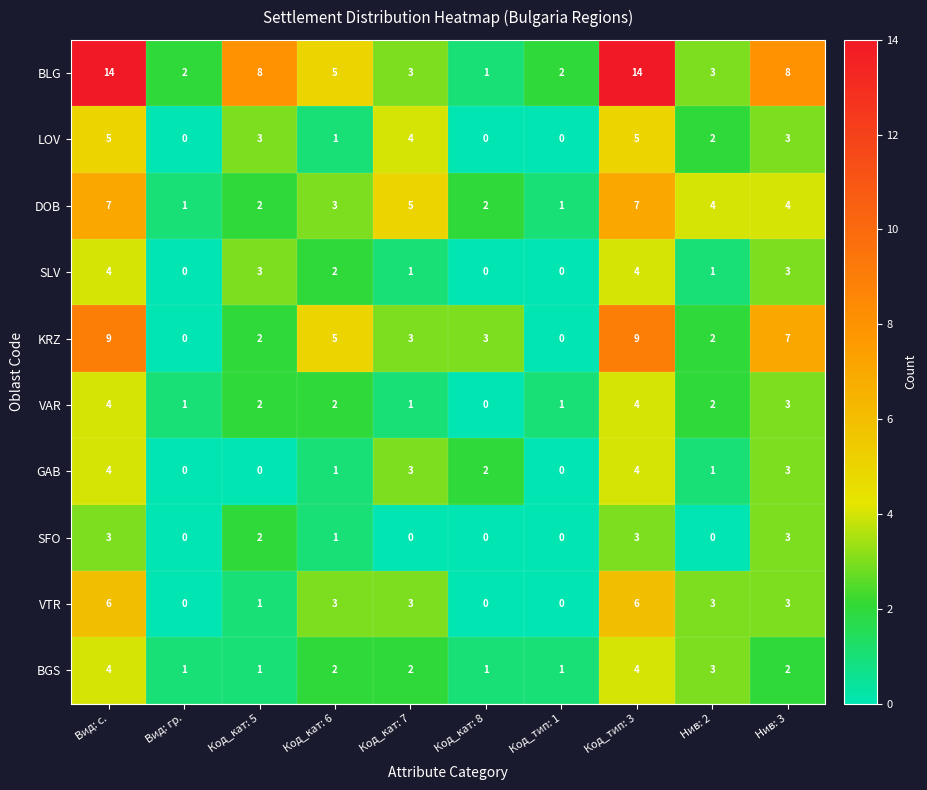

How many positive values does the VTR series have?

7